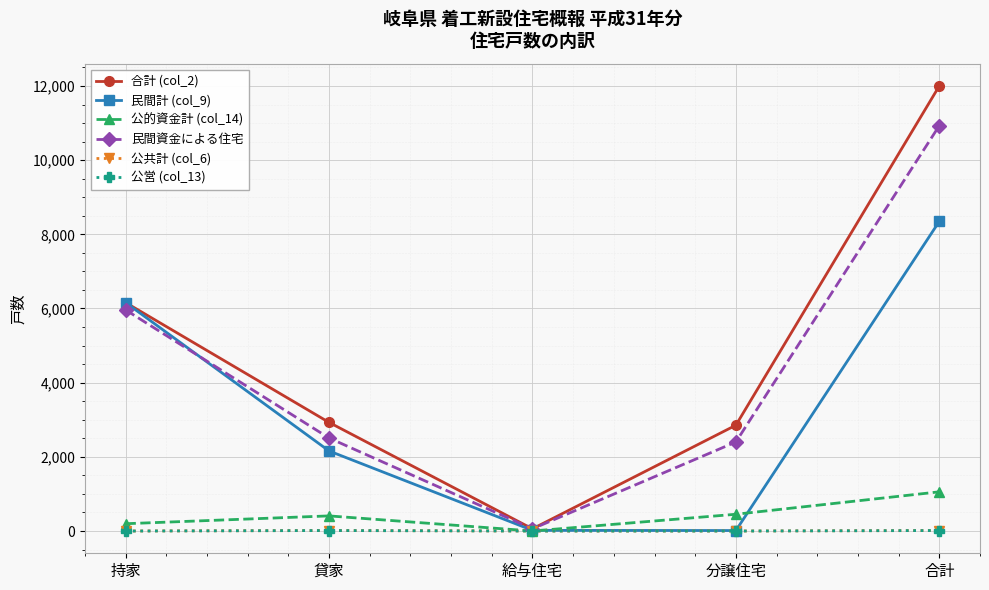

Is this an area chart (filled region under the line)?

No